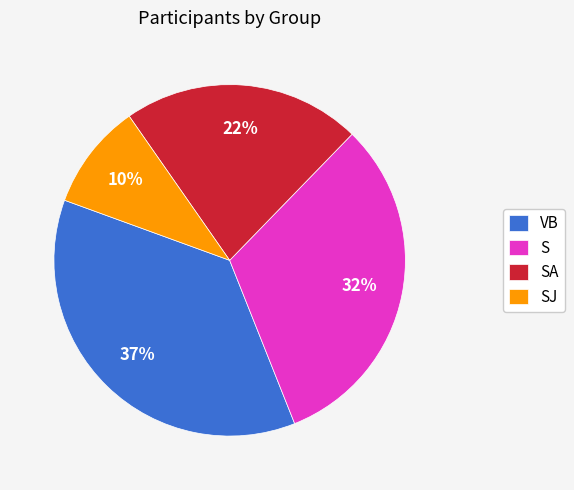

Is it true that VB is 41% of the pie?

False